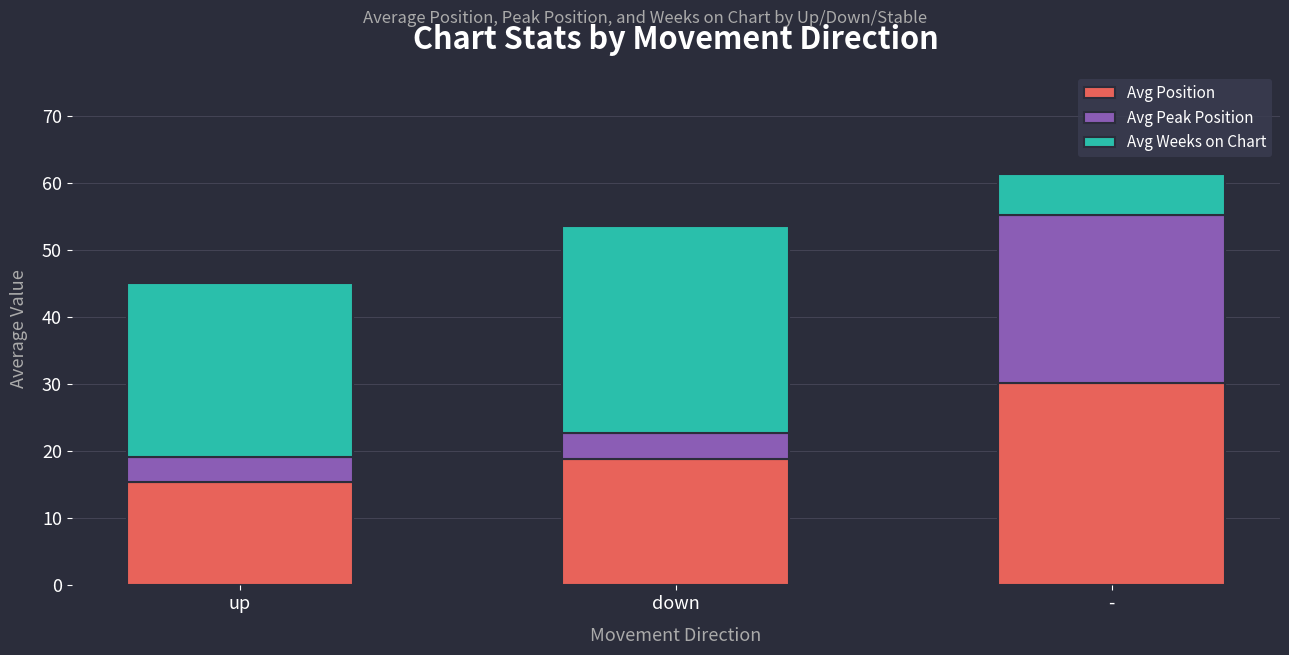

What is the total value across all series at -?

61.4